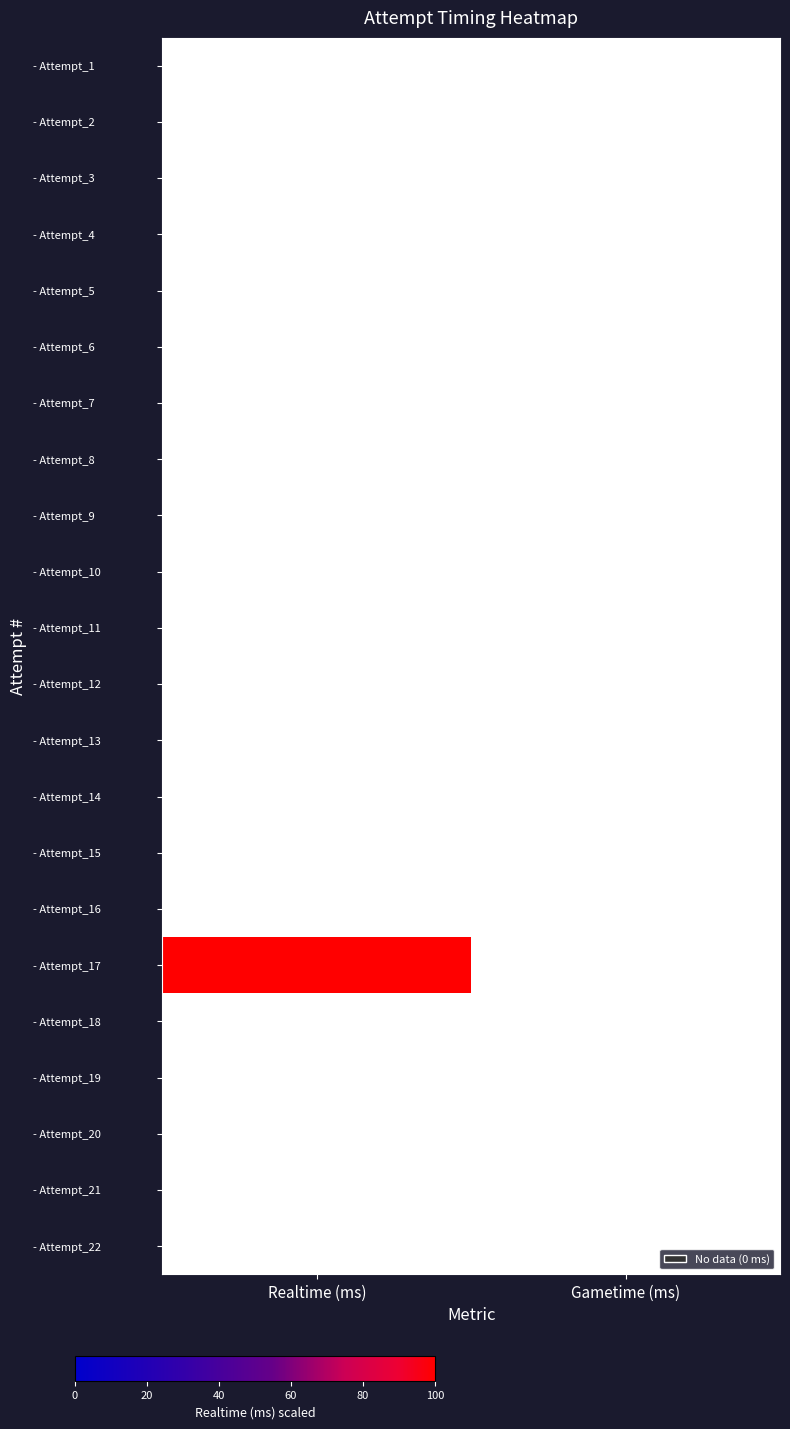

Which category has the lowest value across all series?

Realtime (ms)